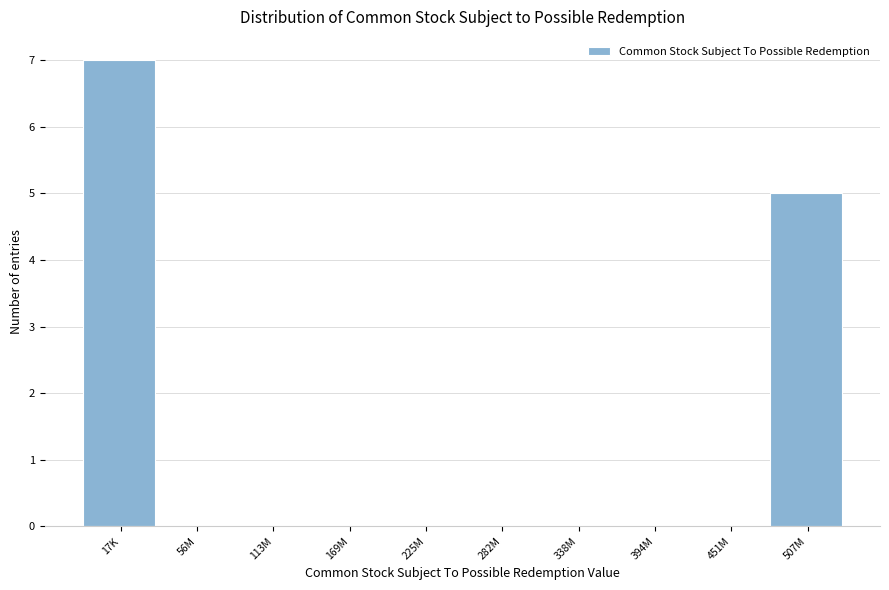

Reading left to right, what are all the values shown in this chart?

17K=7	56M=0	113M=0	169M=0	225M=0	282M=0	338M=0	394M=0	451M=0	507M=5